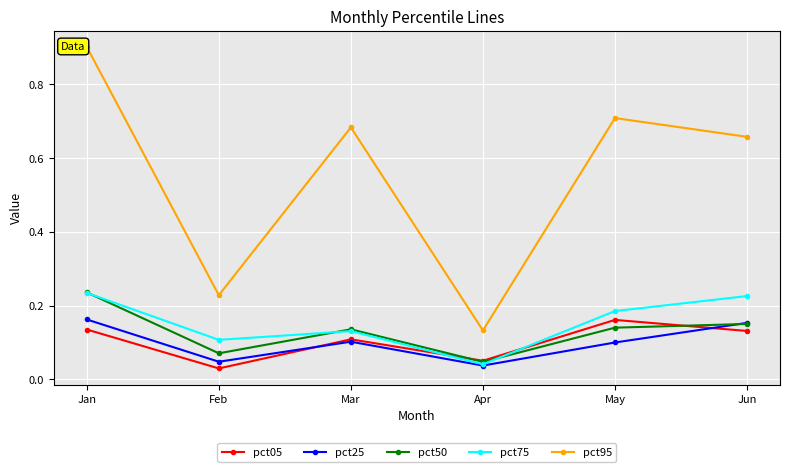

Rank the categories by pct95 value from highest to lowest.

Jan, May, Mar, Jun, Feb, Apr